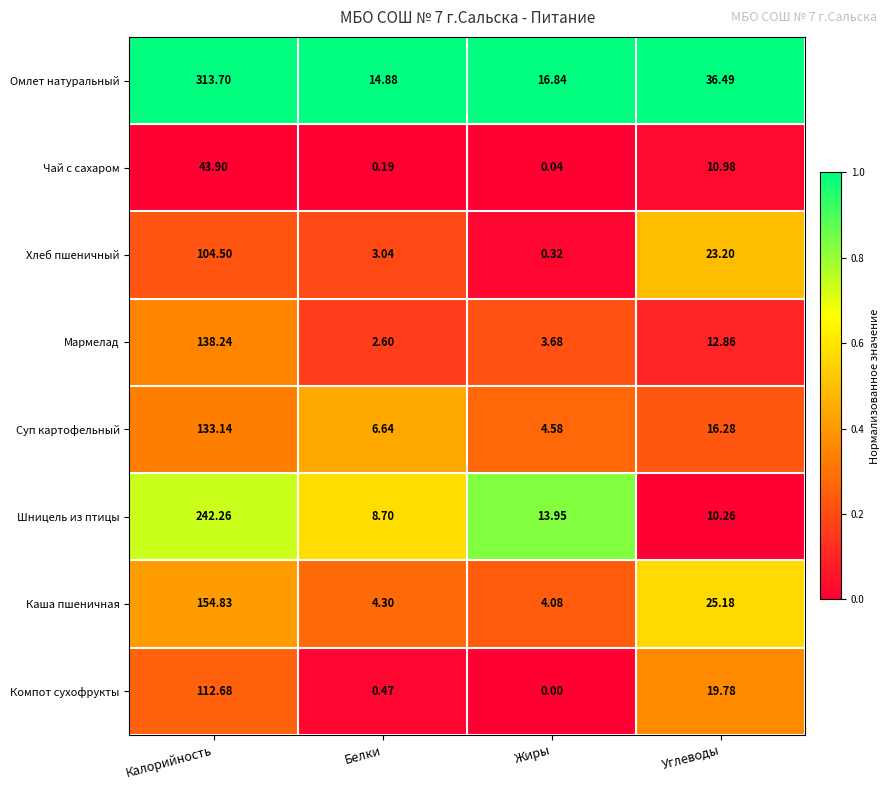

At which category is the sum across all series the highest?

Калорийность